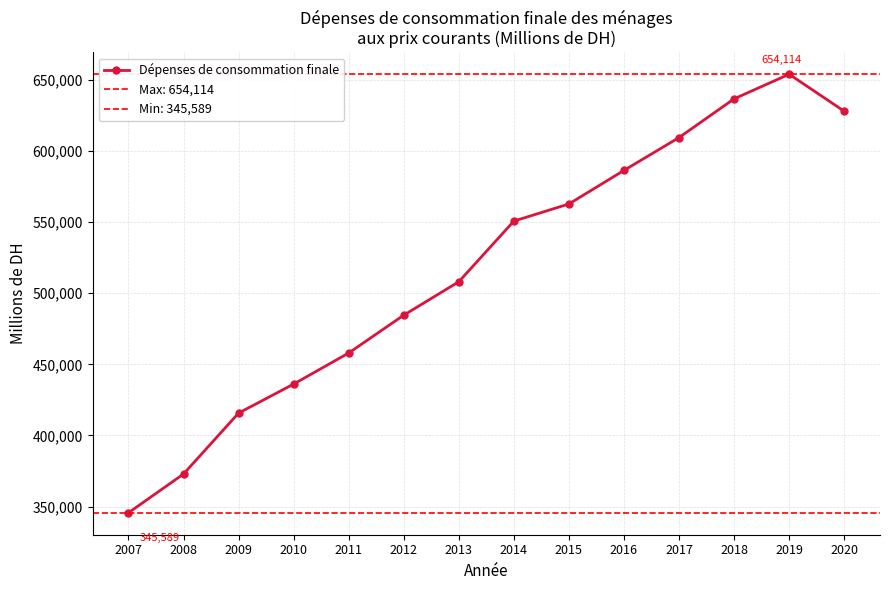

Reading left to right, transcribe all the data shown in this chart.

345589	372865	415726	436136	457983	484614	508124	550793	562842	586461	609560	636799	654114	628081